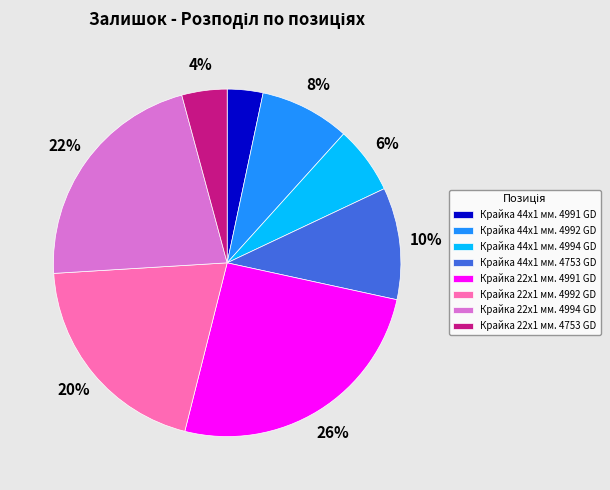

To the nearest percent, what is the average slice percentage?

12%